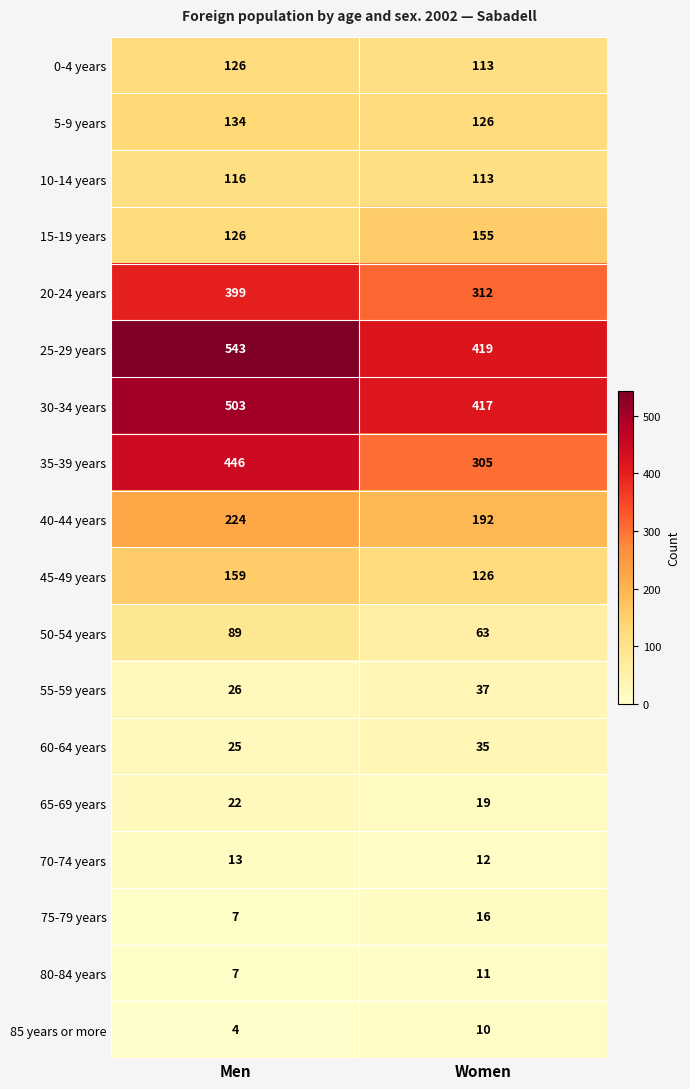

The value of 20-24 years at Women is 312. True or false?

True